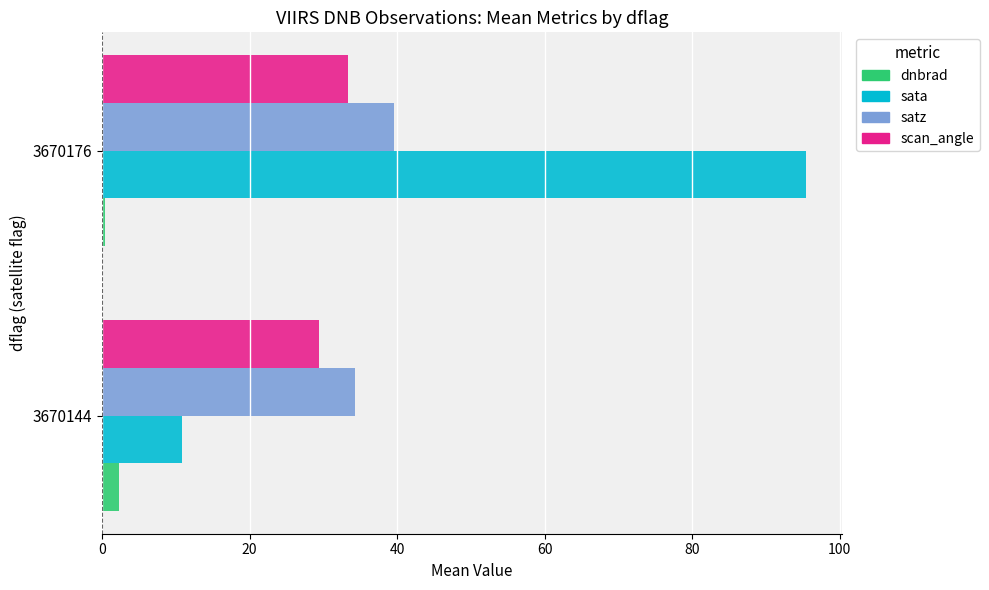

At which category does the chart reach its peak across all series?

3670176